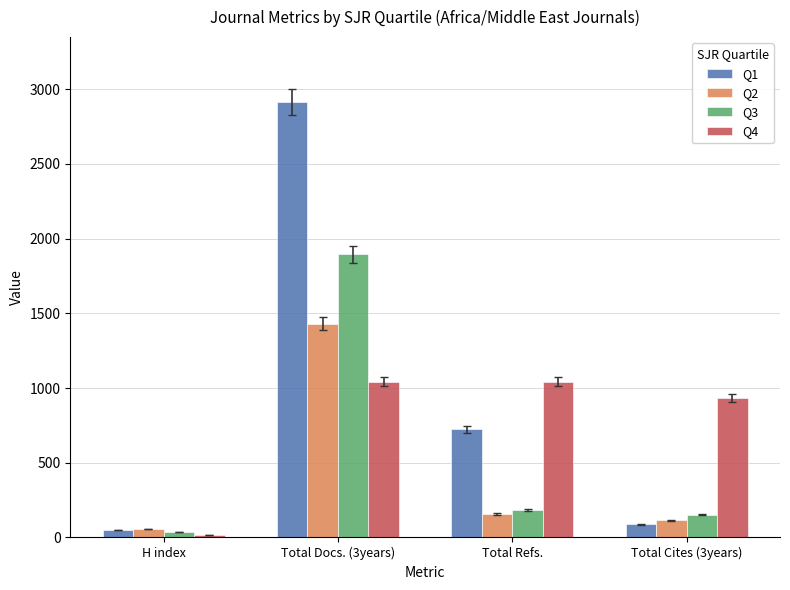

Which category has the highest value in the Q1 series?

Total Docs. (3years)